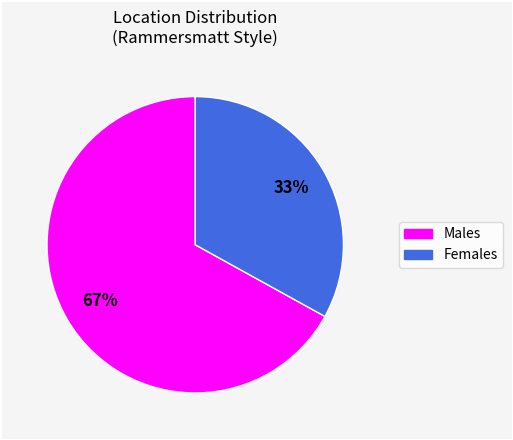

Is there any slice that represents more than half of the pie?

Yes